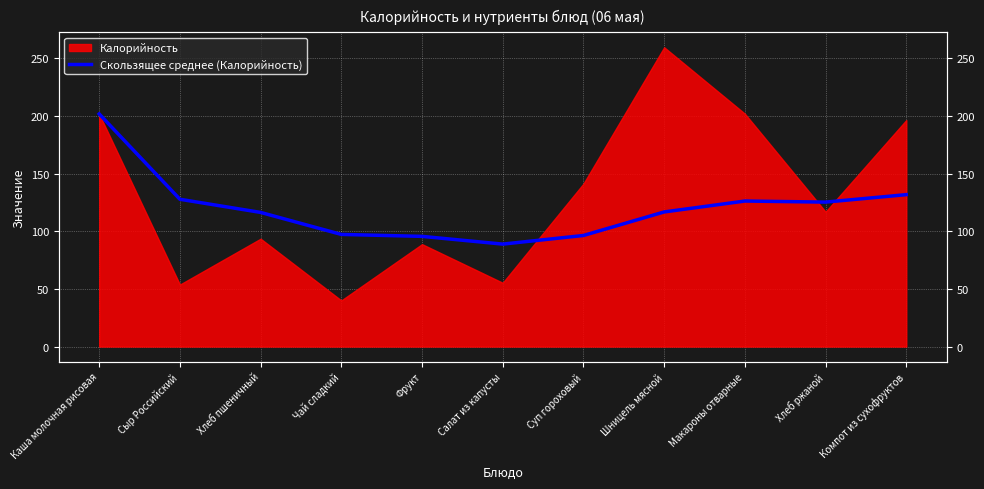

What is the value of the 1st point from the left?

201.7